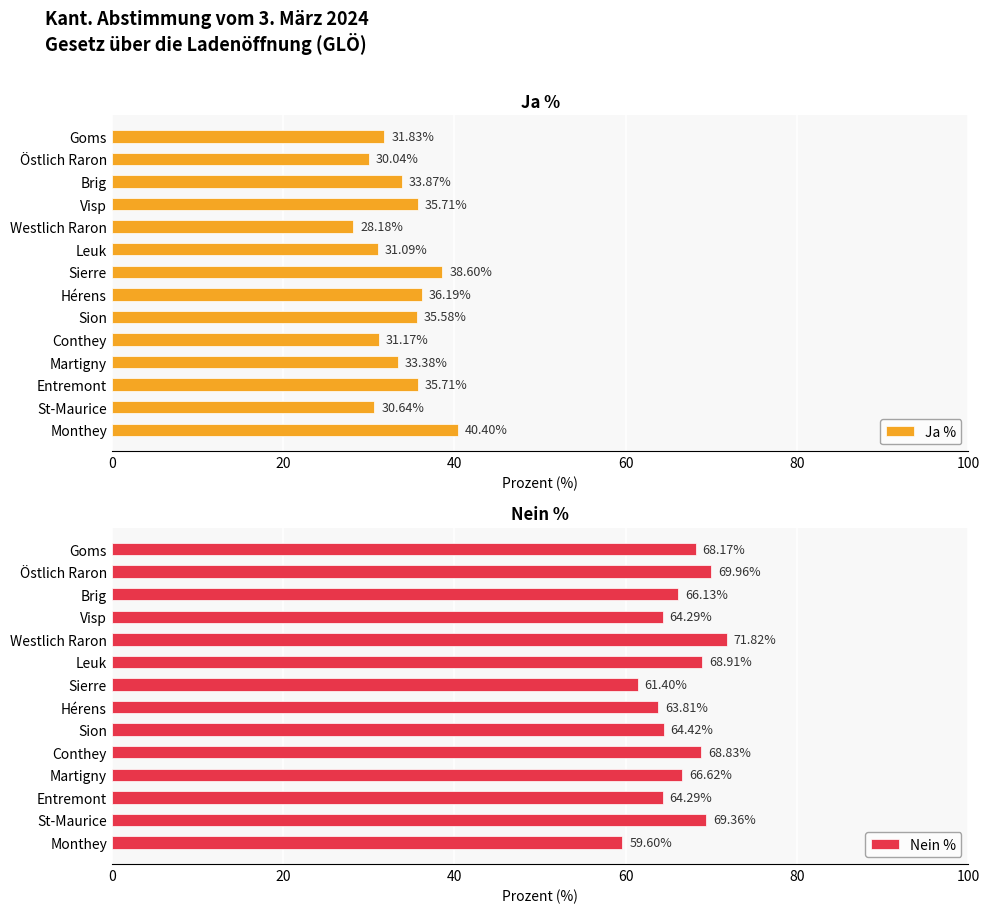

What is the difference between the second highest and second lowest values in the Ja % series?

8.6